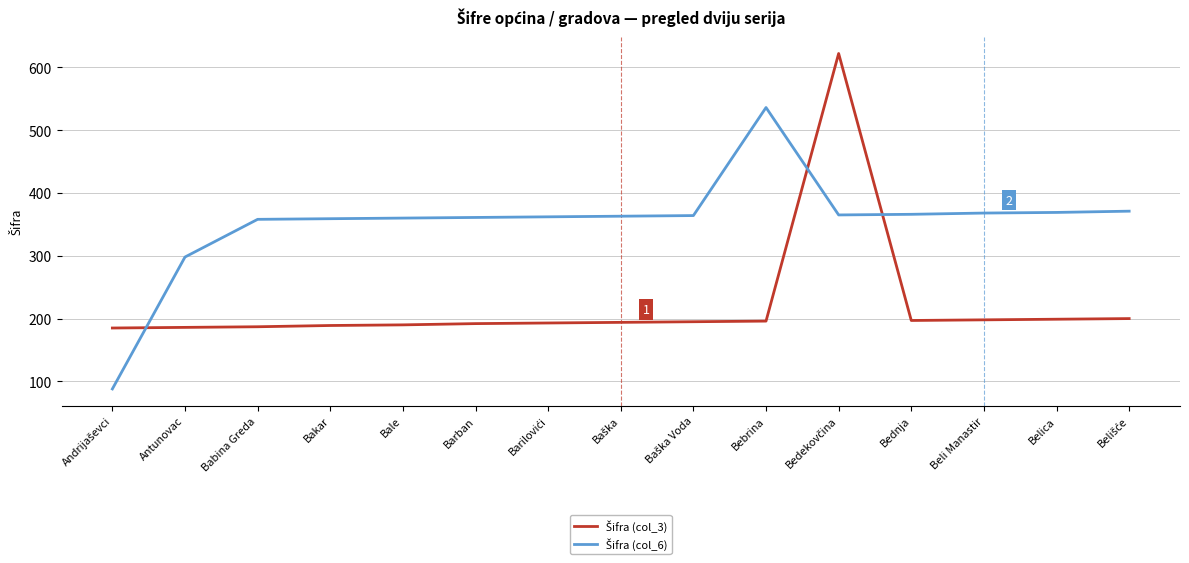

What is the greatest value displayed?

622